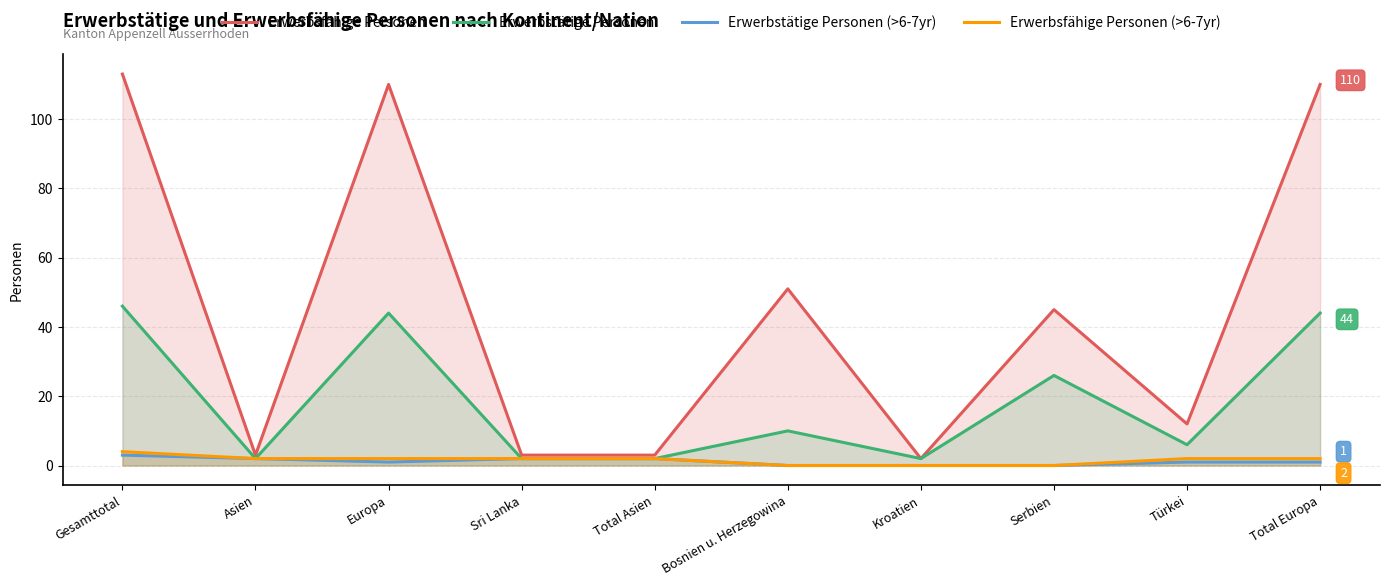

Rank the series at Gesamttotal from lowest to highest value.

Erwerbstätige Personen (>6-7yr), Erwerbsfähige Personen (>6-7yr), Erwerbstätige Personen, Erwerbsfähige Personen